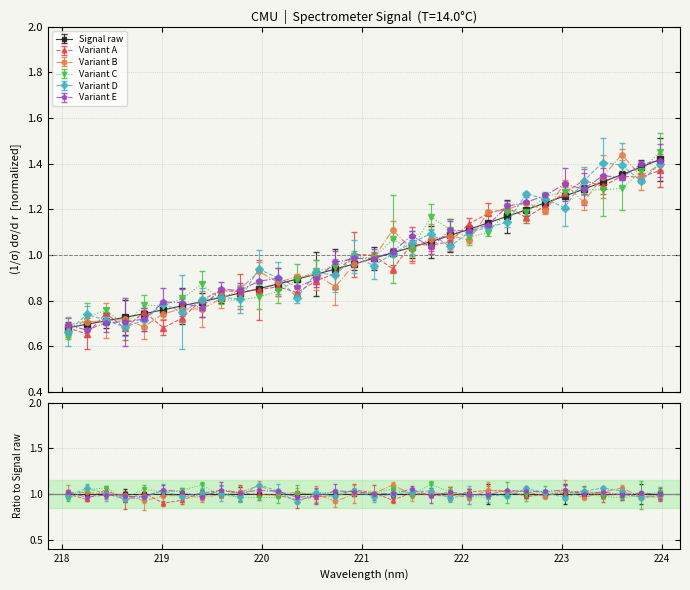

Reading right to left, extract all data points from this chart.

1.4	1.4	1.4	1.3	1.3	1.3	1.2	1.2	1.2	1.1	1.1	1.1	1.1	1.0	1.0	1.0	1.0	0.9	0.9	0.9	0.9	0.9	0.8	0.8	0.8	0.8	0.8	0.7	0.7	0.7	0.7	0.7